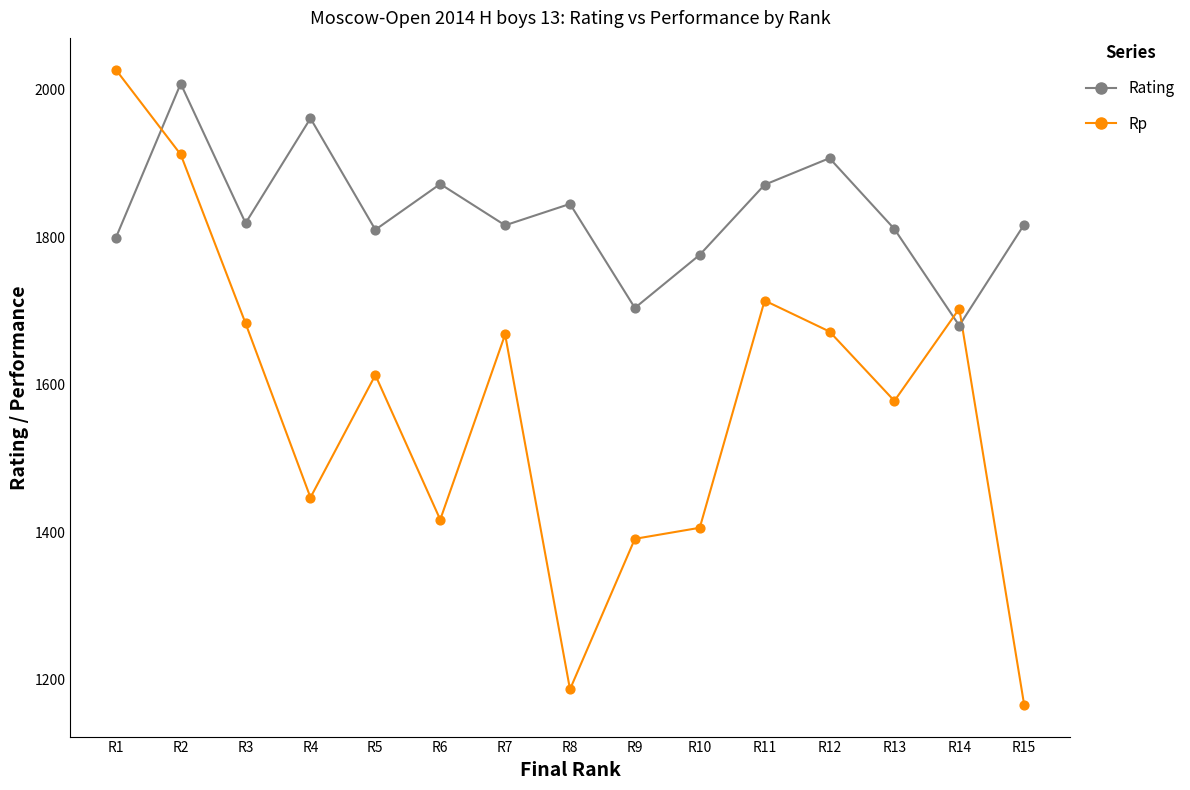

Across all data points, what is the range of X values (max minus min)?

14